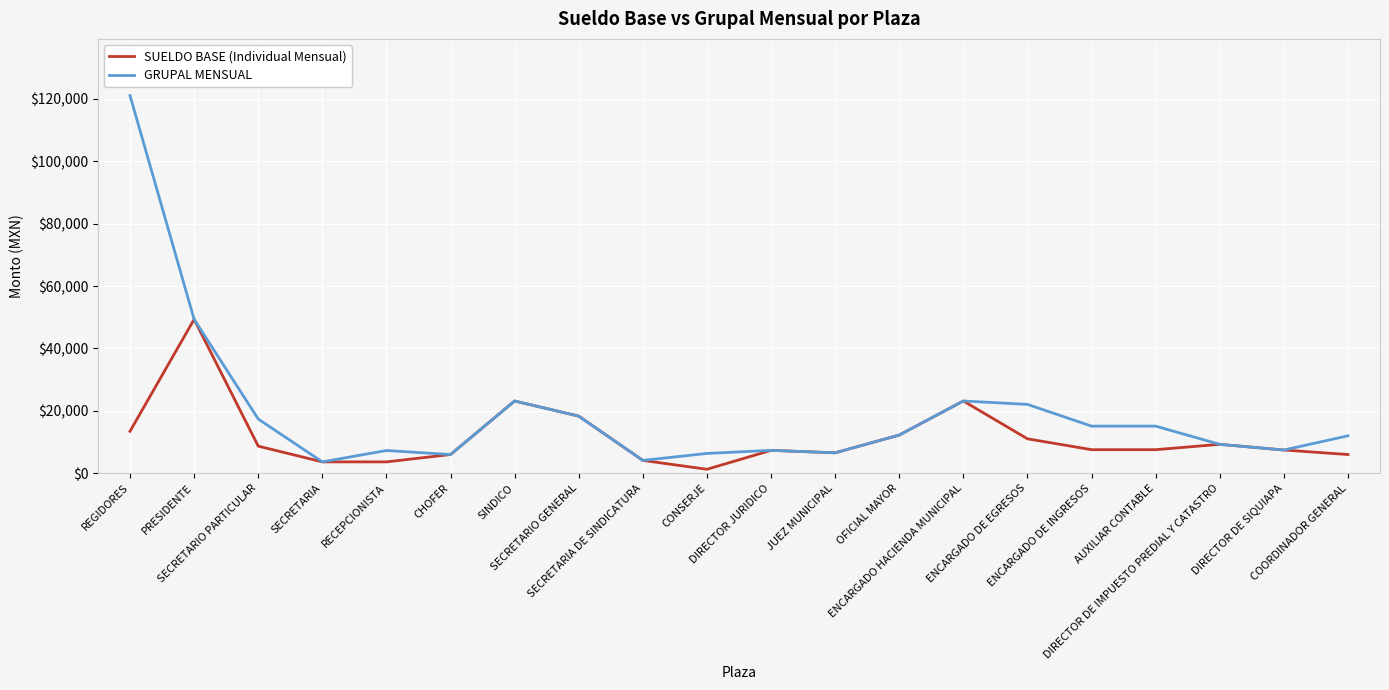

The value of SUELDO BASE (Individual Mensual) at SINDICO is 23163.3. True or false?

True